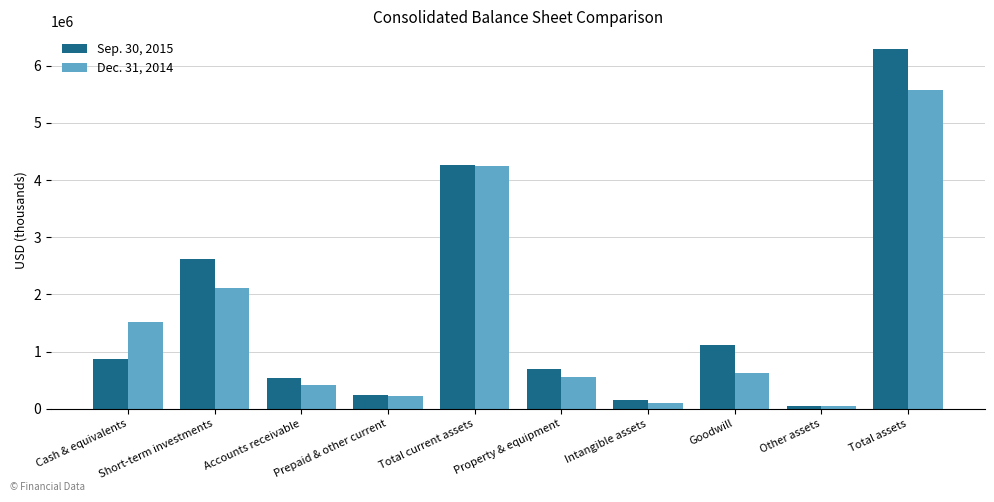

What is the average value of the Sep. 30, 2015 series?

1684169